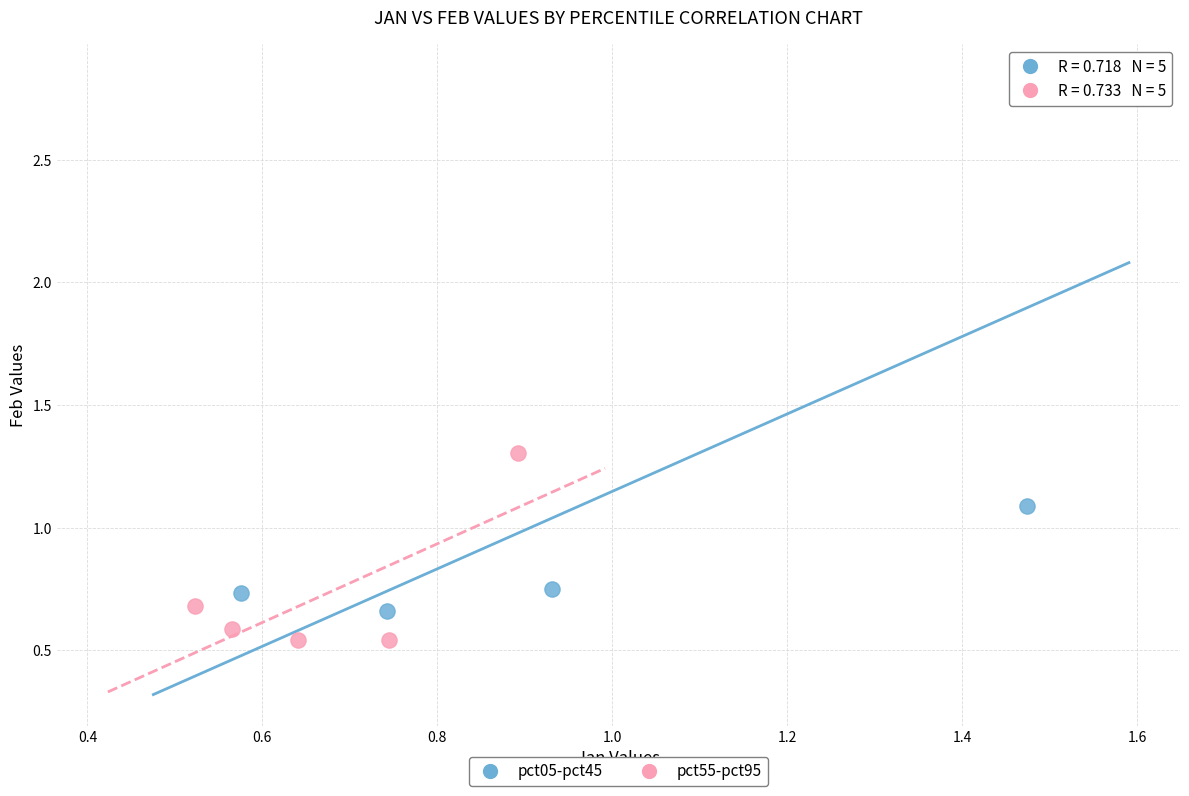

What are all the series names shown in the legend?

pct05-pct45, pct55-pct95